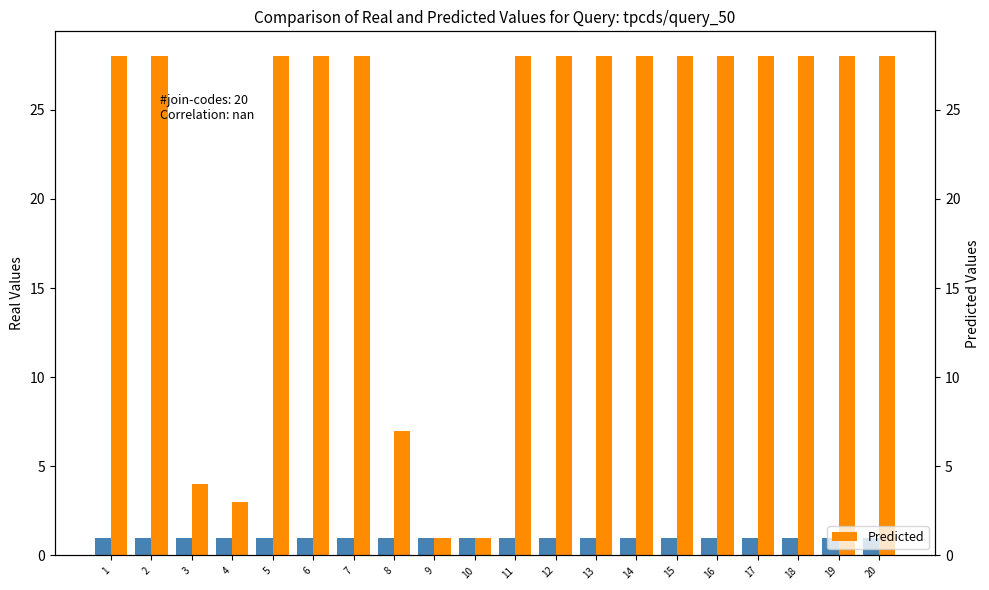

Between 4 and 6, which series saw the biggest shift?

Predicted